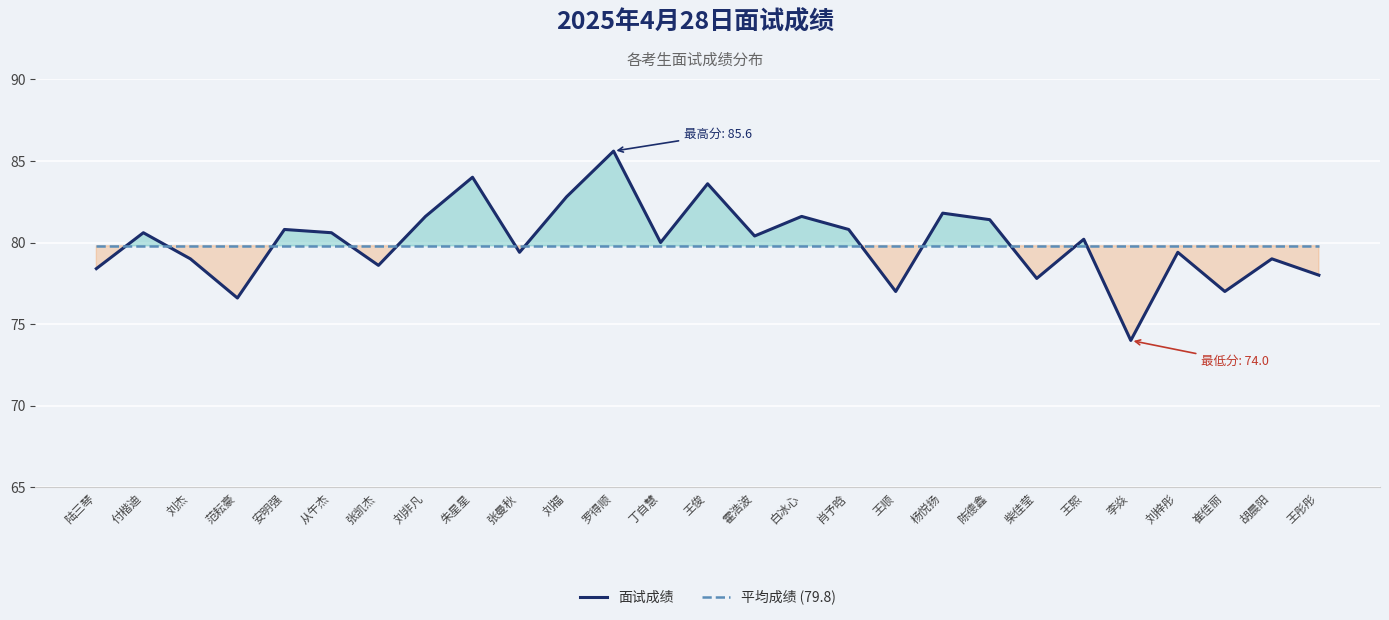

True or false: 平均成绩 (79.8) has more than 2 interior local peaks.

False